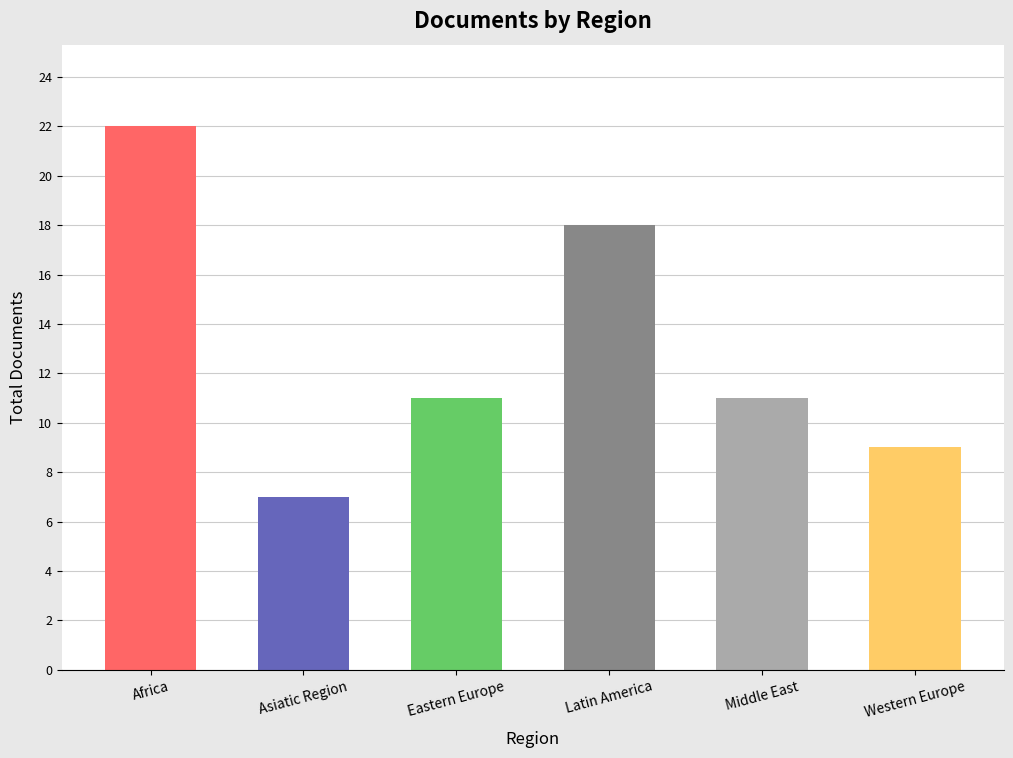

What is the difference between the maximum and minimum values?

15